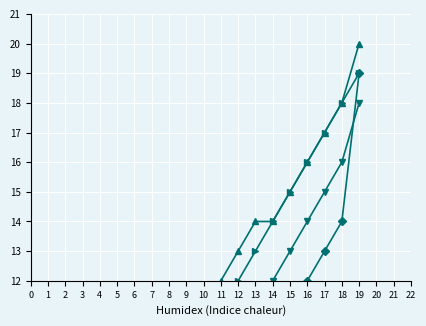

How many data points does each series have?

20